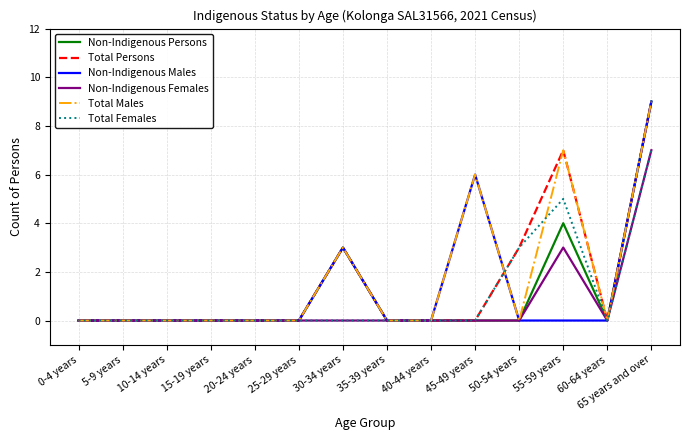

What is the total value across all series at 45-49 years?

12